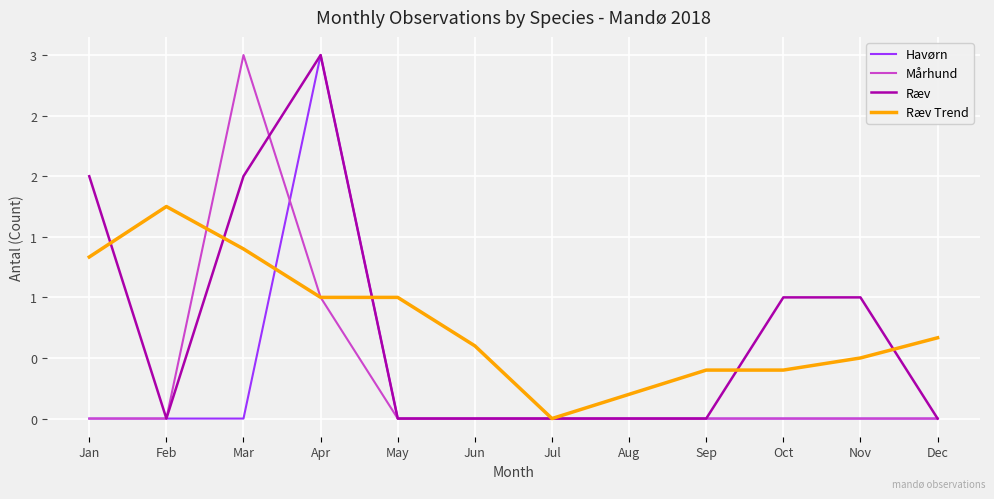

Does the chart have visible grid lines?

Yes